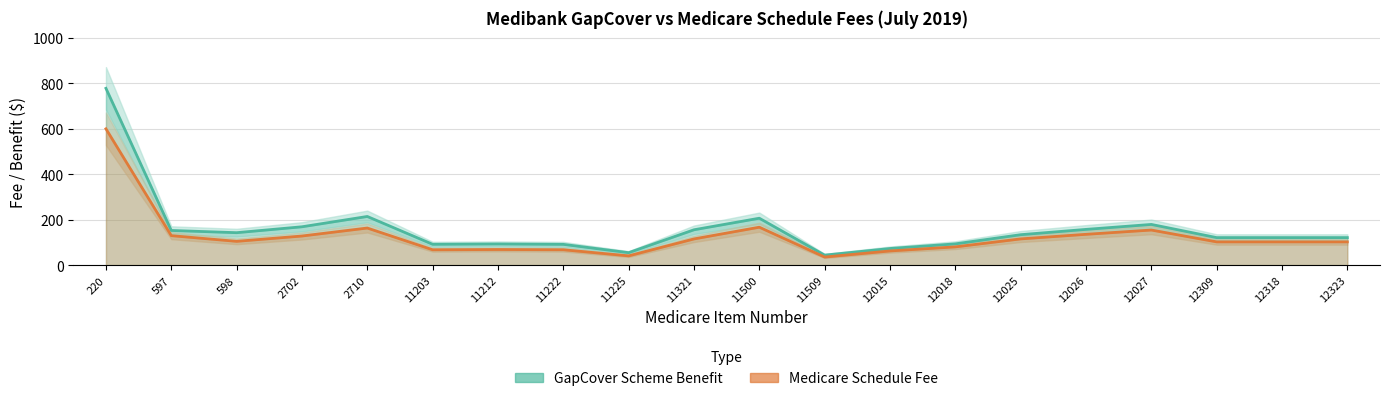

What is the average value of the Medicare Schedule Fee series?

127.2